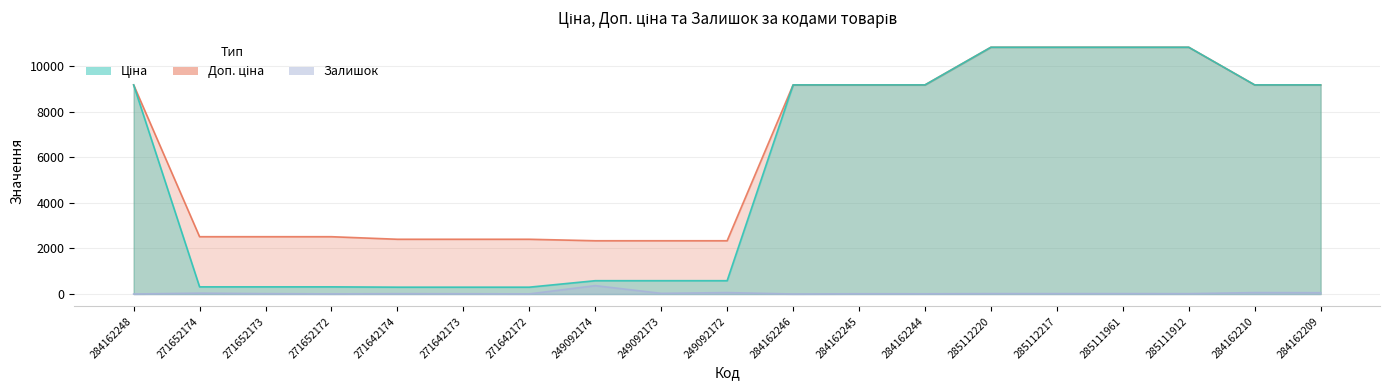

What is the difference between the Залишок values at 285111912 and 271652174?

23.0